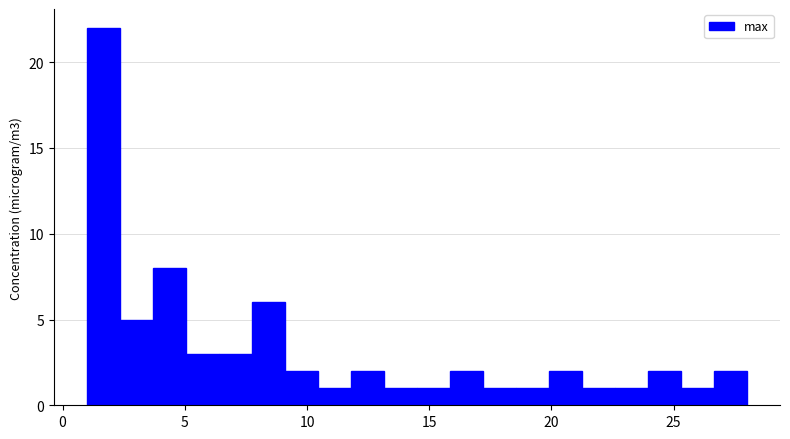

Read against the x-axis, roughly where is the centre of the tallest bar?

1.5